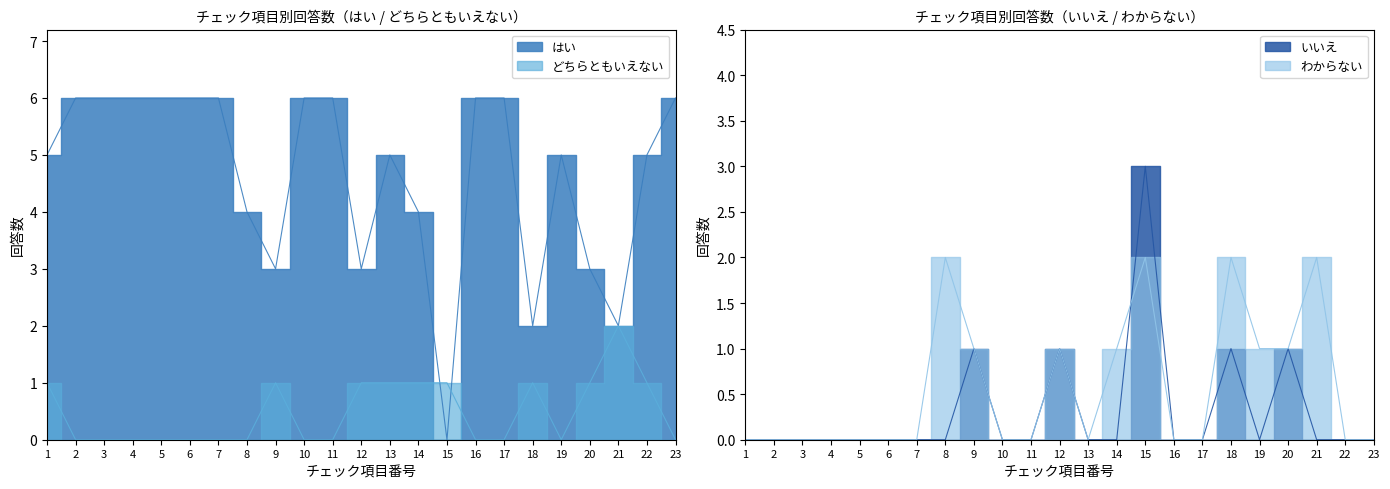

True or false: はい has more than 2 points higher than both neighbors.

False